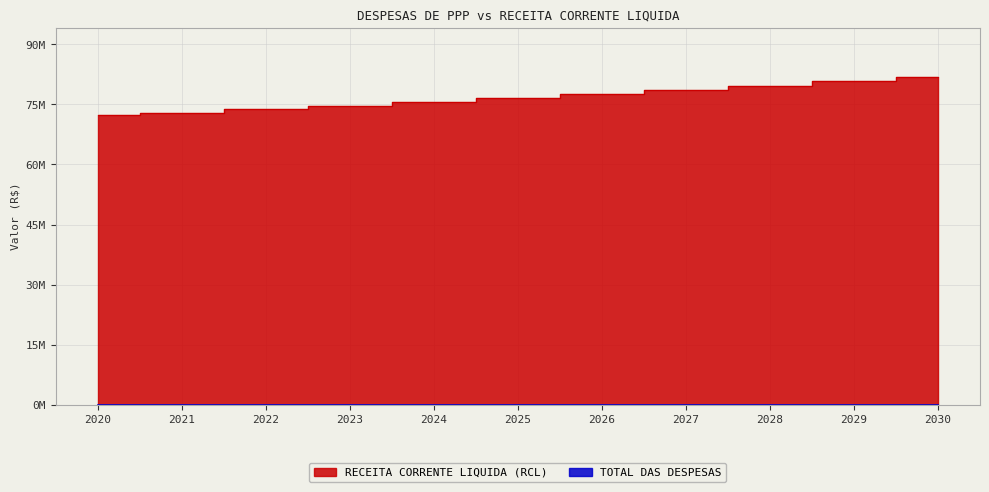

True or false: the data shows 73859094.7 at 2022.

True